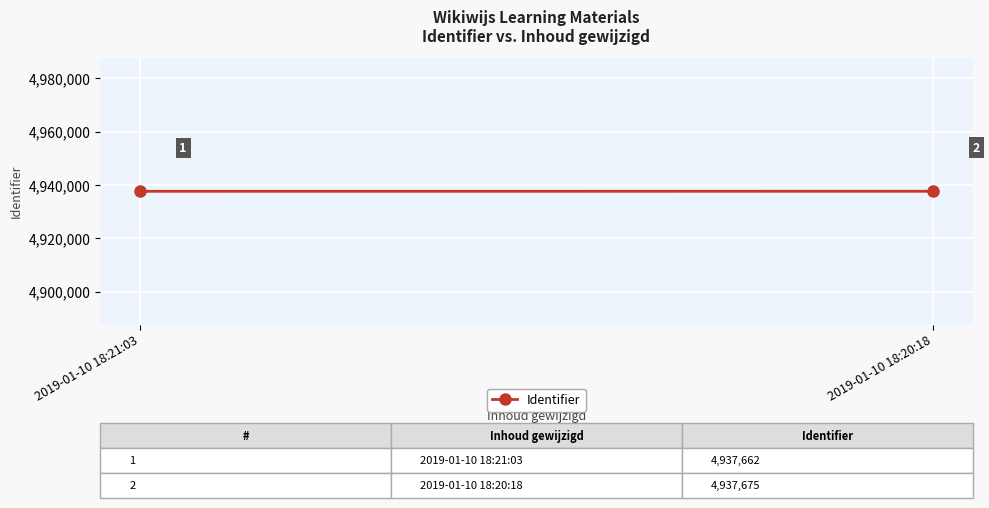

Which label corresponds to the largest value in the chart?

2019-01-10 18:20:18